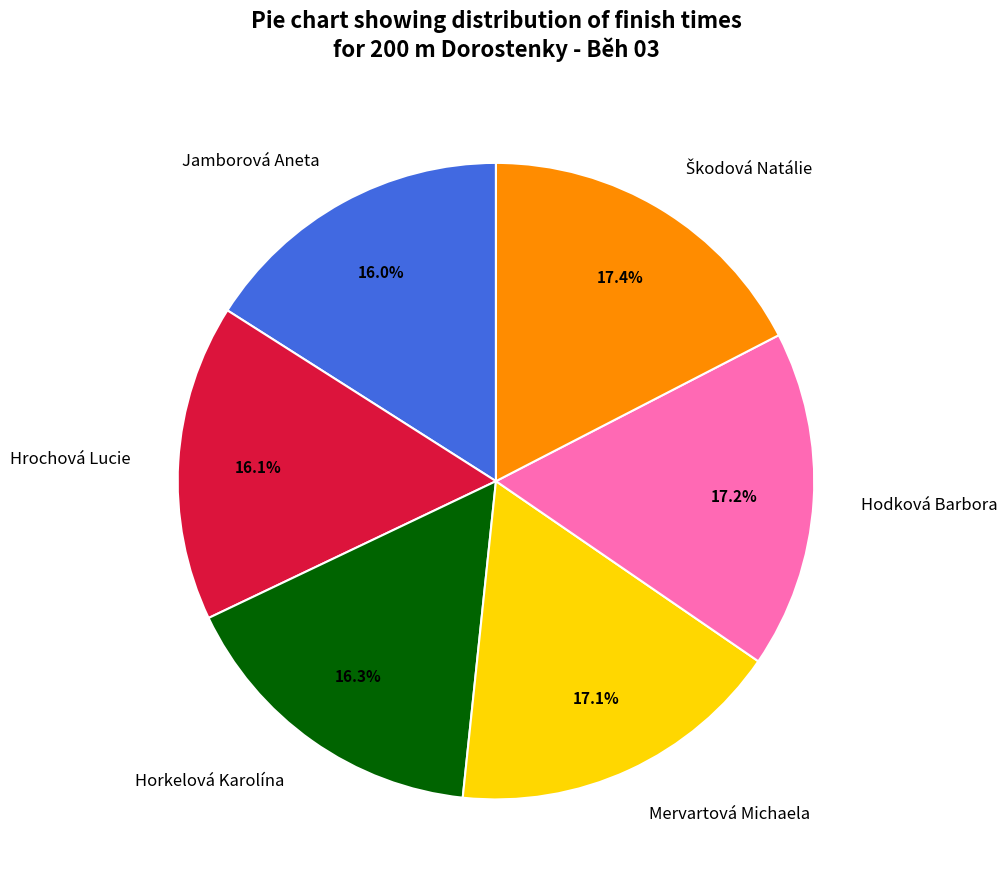

Does Hrochová Lucie represent more than half of the total?

No